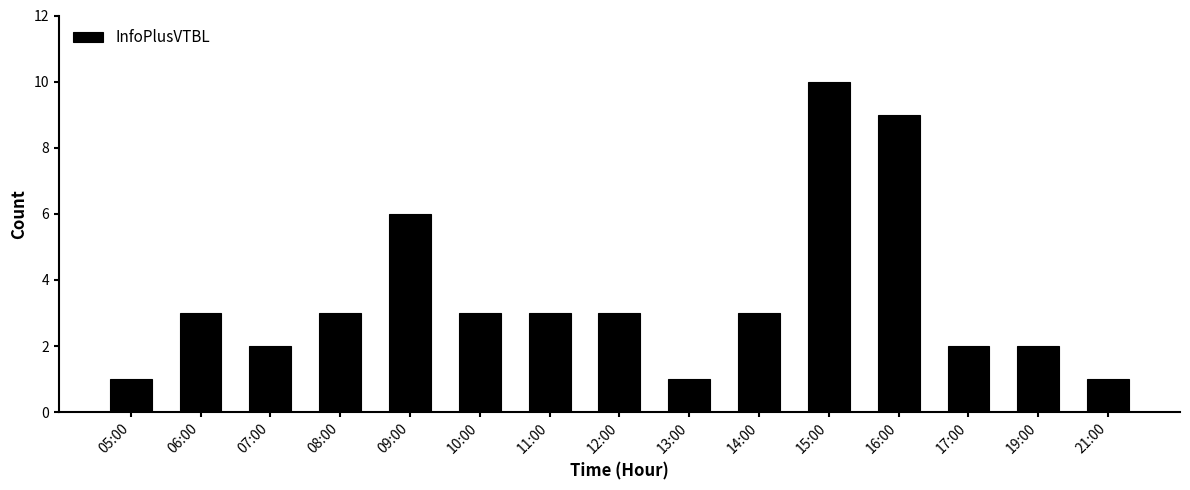

What is the maximum value shown in the chart?

10